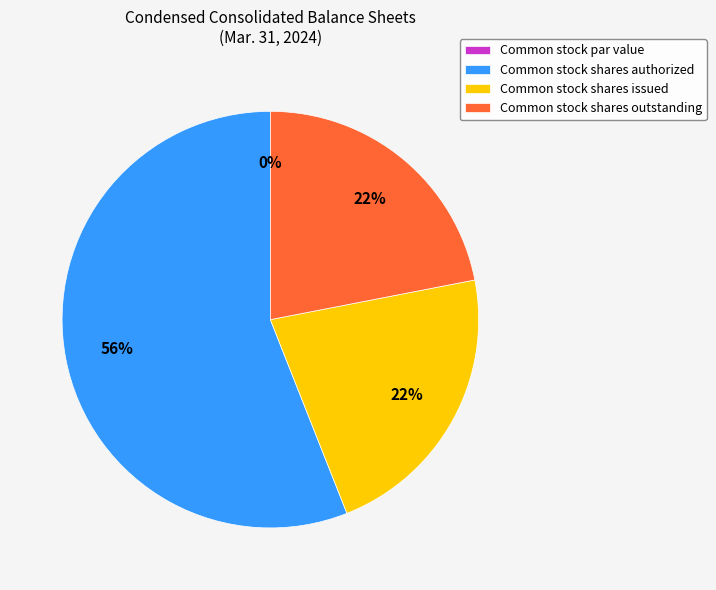

What portion of the pie excludes Common stock par value?

100.0%